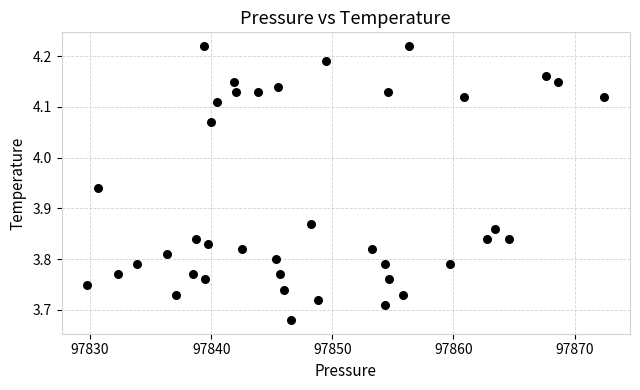

What is the range of X values (max minus min)?

42.7